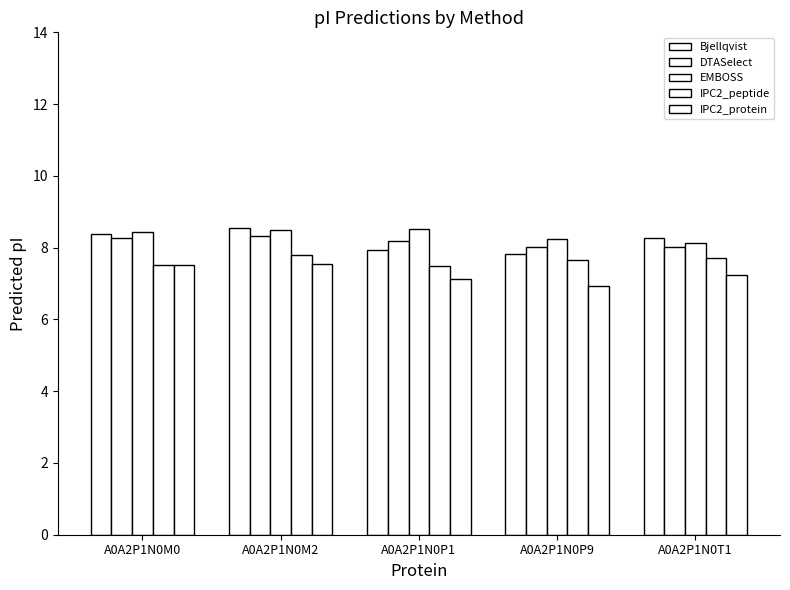

Rank the series by their maximum value, from lowest to highest.

IPC2_protein, IPC2_peptide, DTASelect, EMBOSS, Bjellqvist